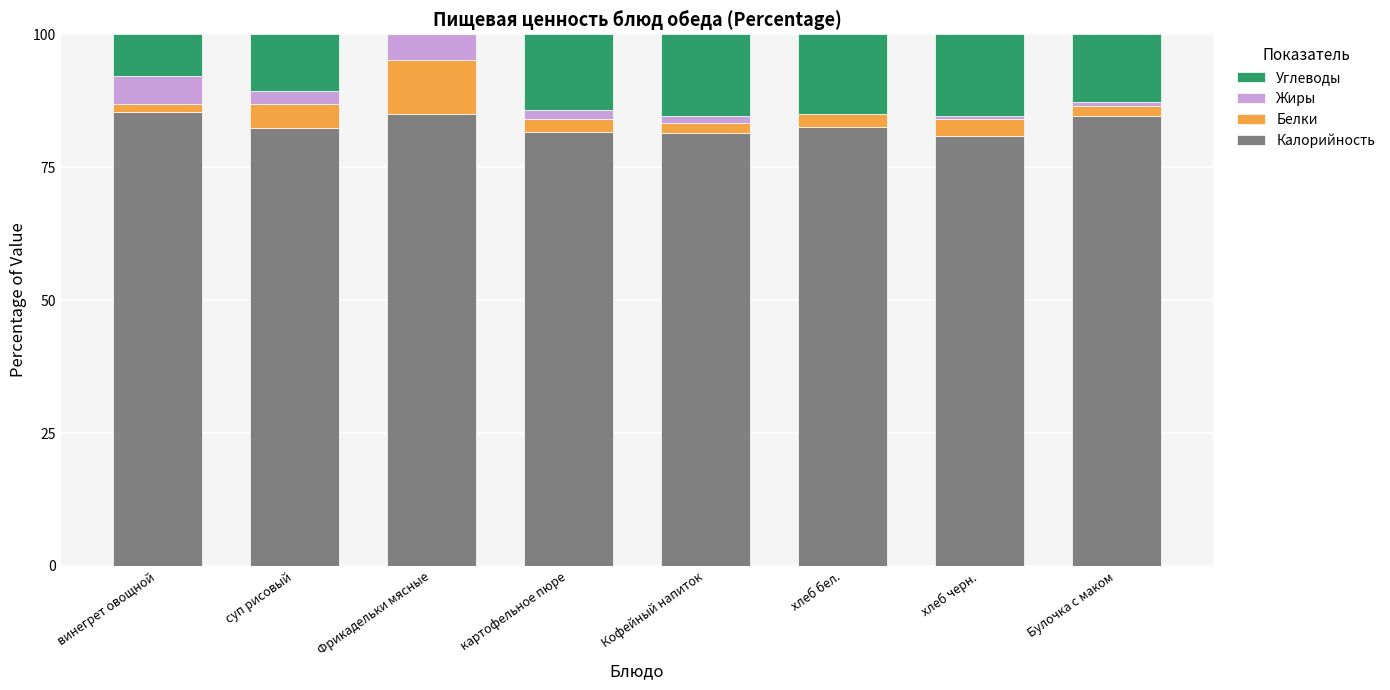

The Калорийность series shows 80.9 at хлеб черн.. True or false?

True